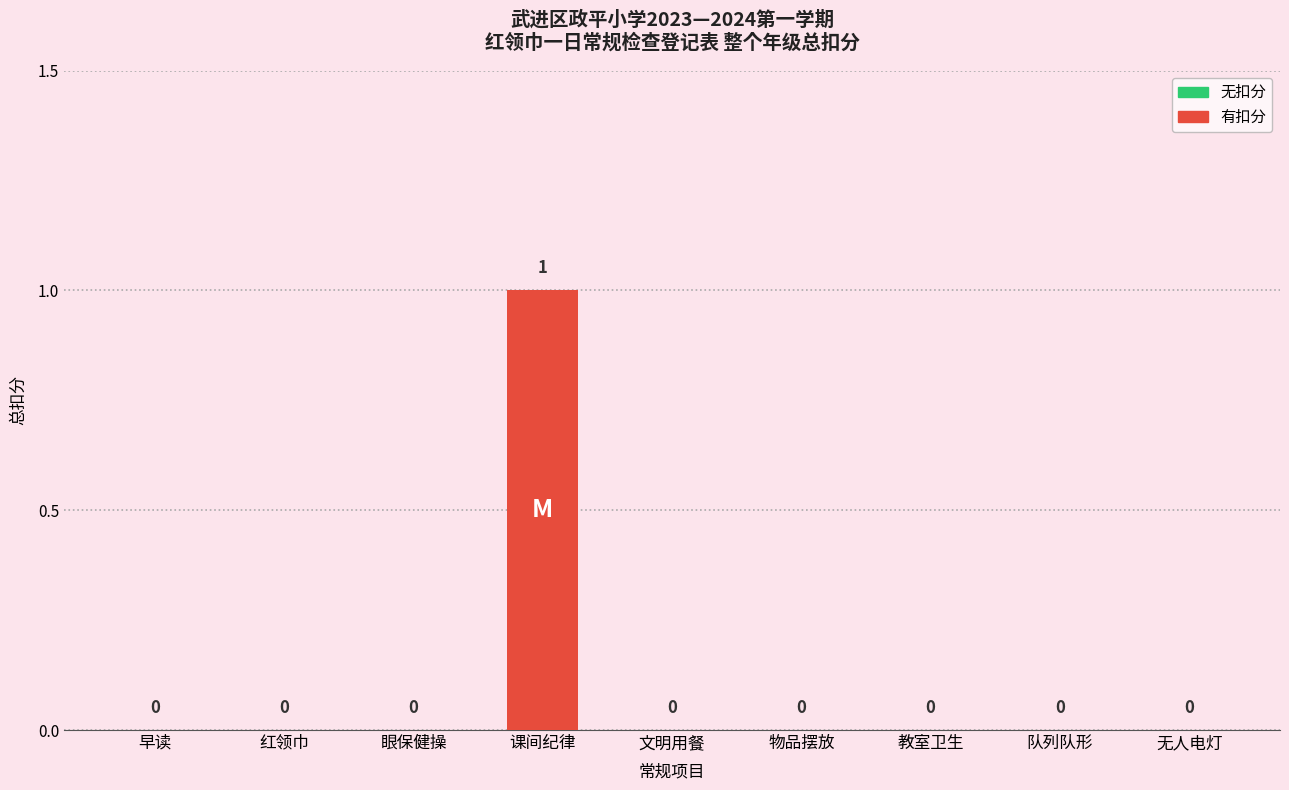

True or false: the data shows 1 at 文明用餐.

False